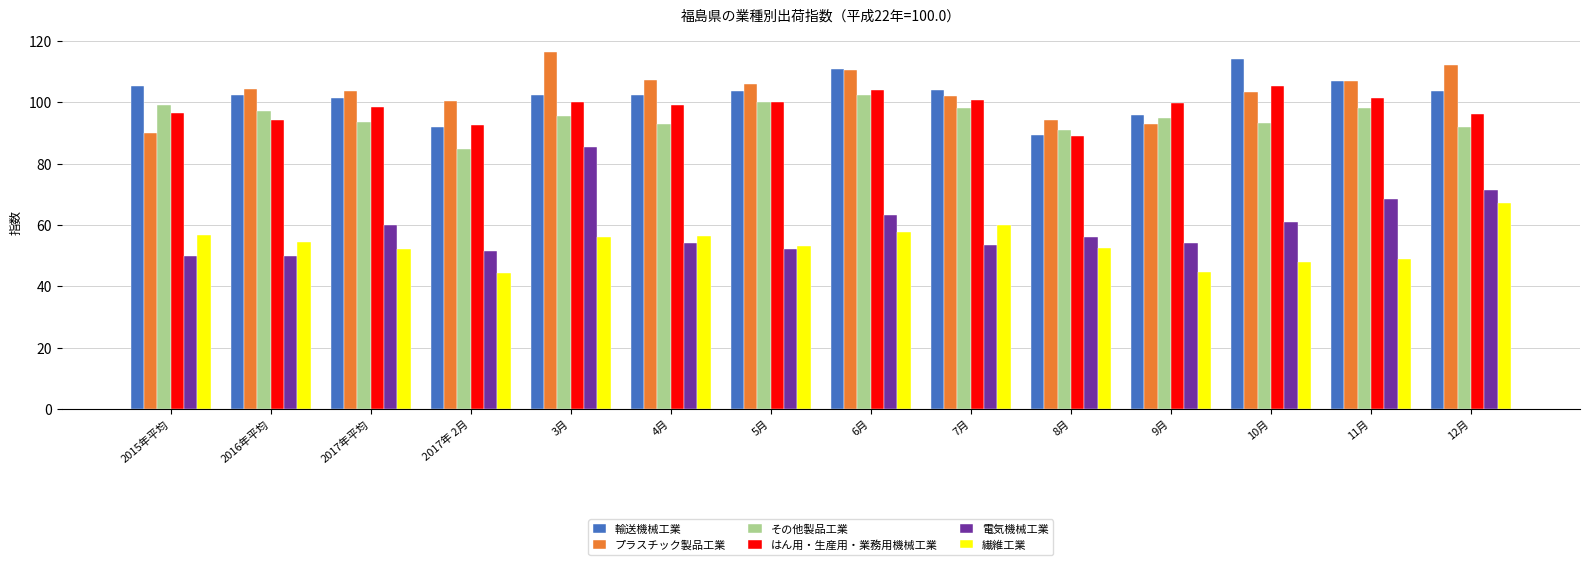

Which label corresponds to the largest value in the chart?

3月